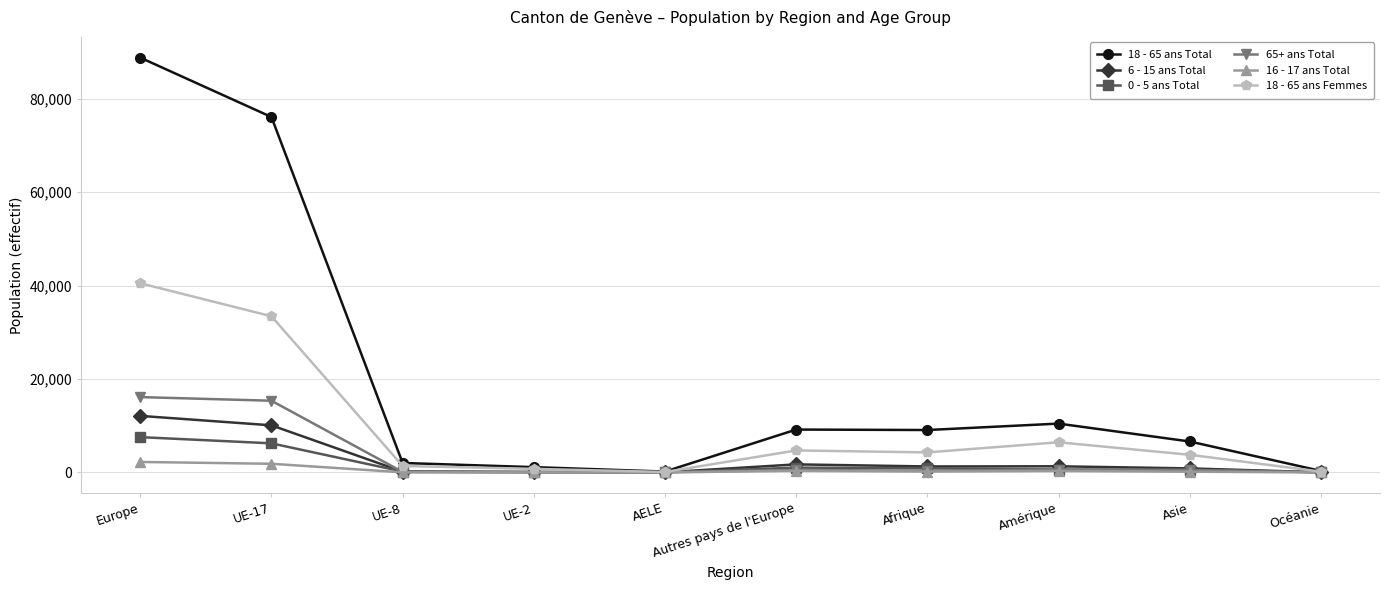

At which category is the sum across all series the highest?

Europe